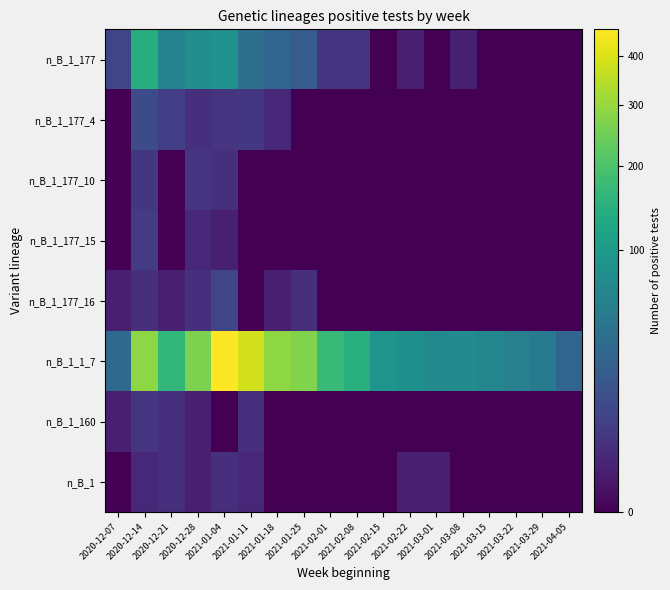

At 2021-02-01, list the series in order from largest to smallest.

n_B_1_1_7, n_B_1_177, n_B_1_177_4, n_B_1_177_10, n_B_1_177_15, n_B_1_177_16, n_B_1_160, n_B_1